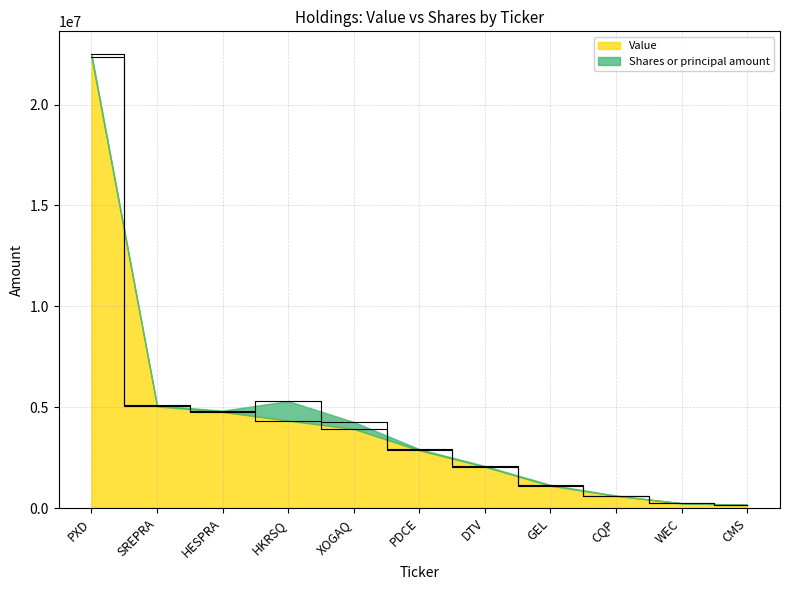

Where is the data nearest to the value 11270000?

SREPRA